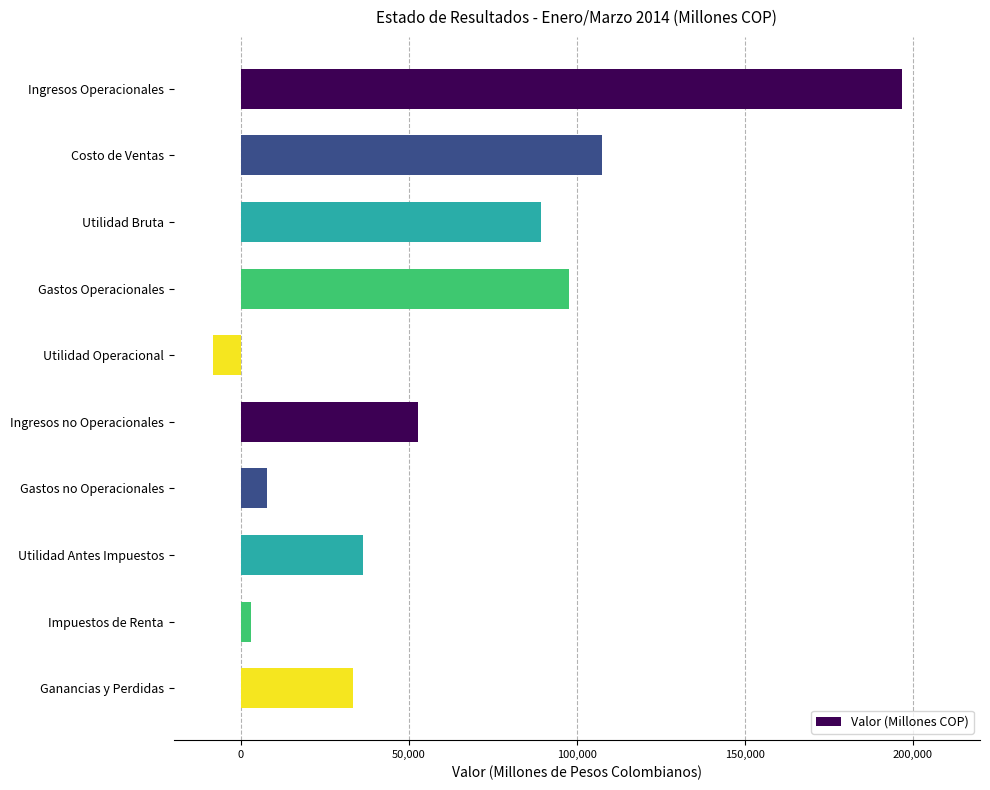

List the labels in order of value, largest first.

Ingresos Operacionales, Costo de Ventas, Gastos Operacionales, Utilidad Bruta, Ingresos no Operacionales, Utilidad Antes Impuestos, Ganancias y Perdidas, Gastos no Operacionales, Impuestos de Renta, Utilidad Operacional